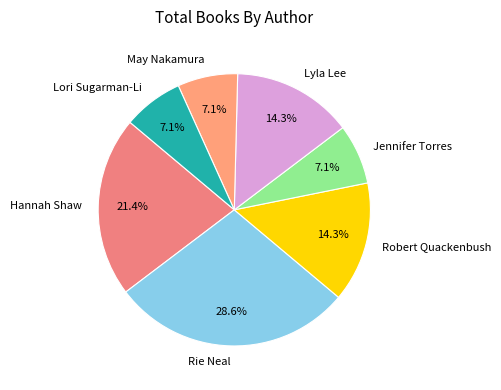

What is the largest slice in the pie chart?

Rie Neal